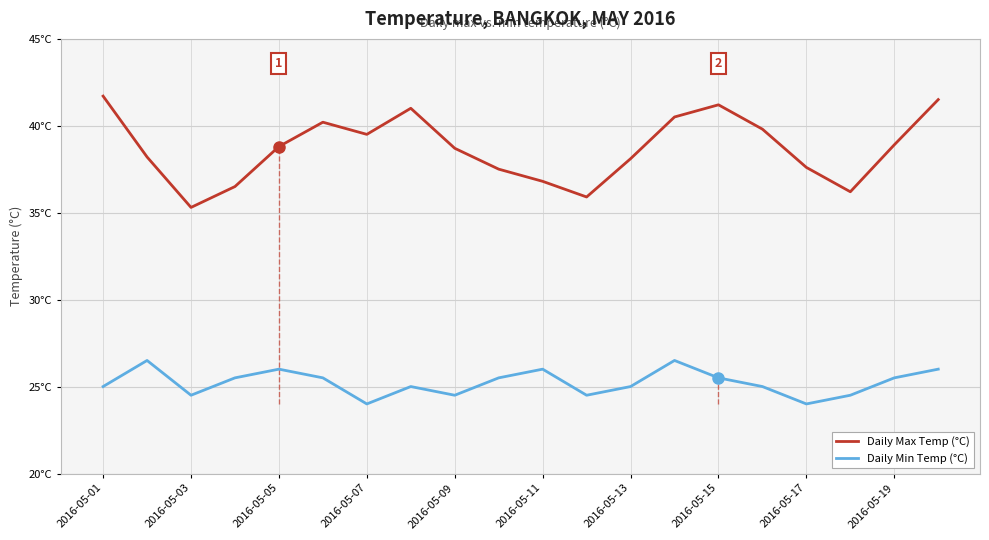

How many interior local valleys does the Daily Min Temp (°C) series have?

5